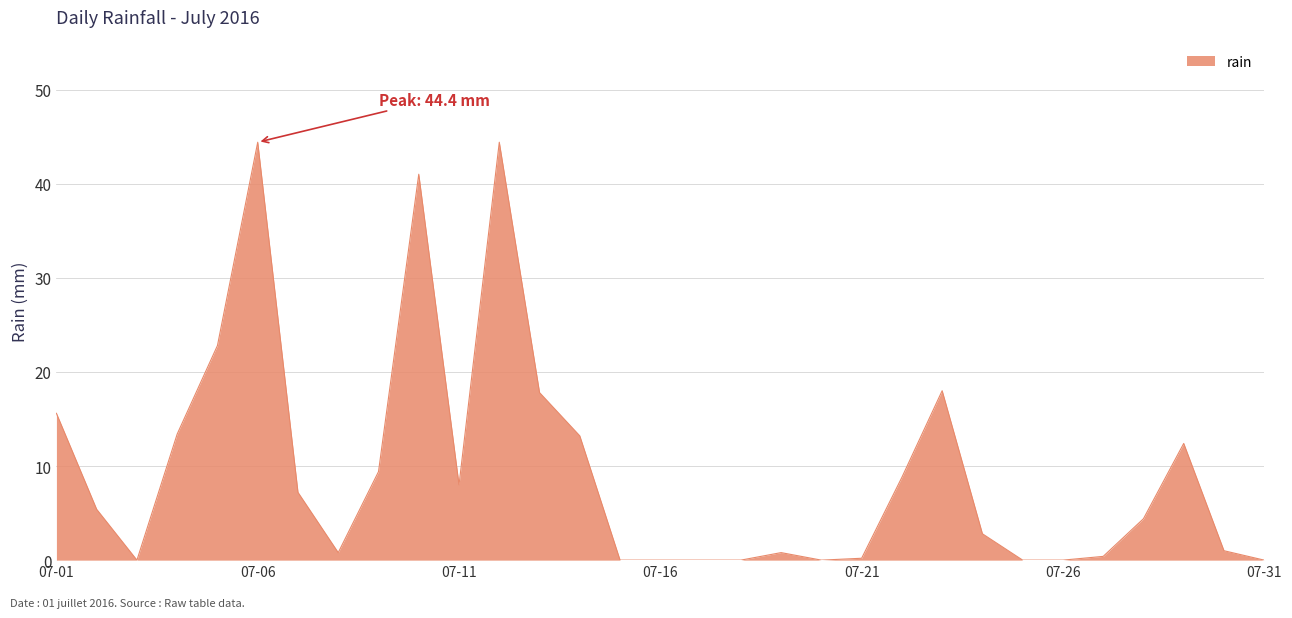

What is the maximum value shown in the chart?

44.4